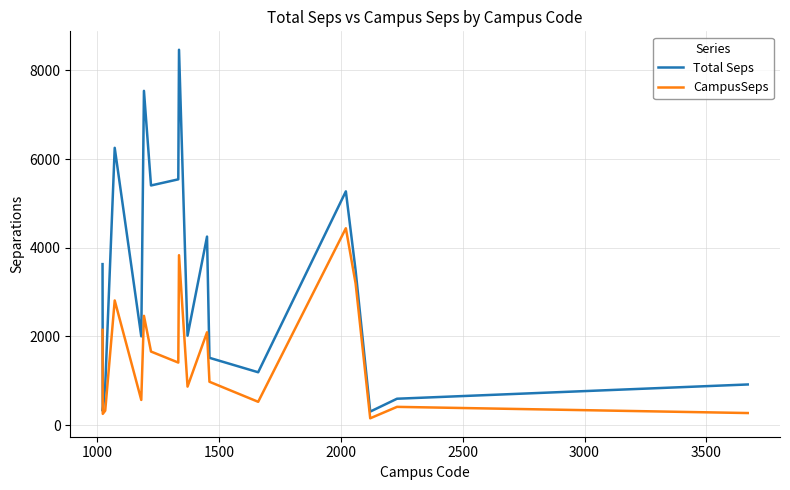

Which series has the largest total across all categories?

Total Seps